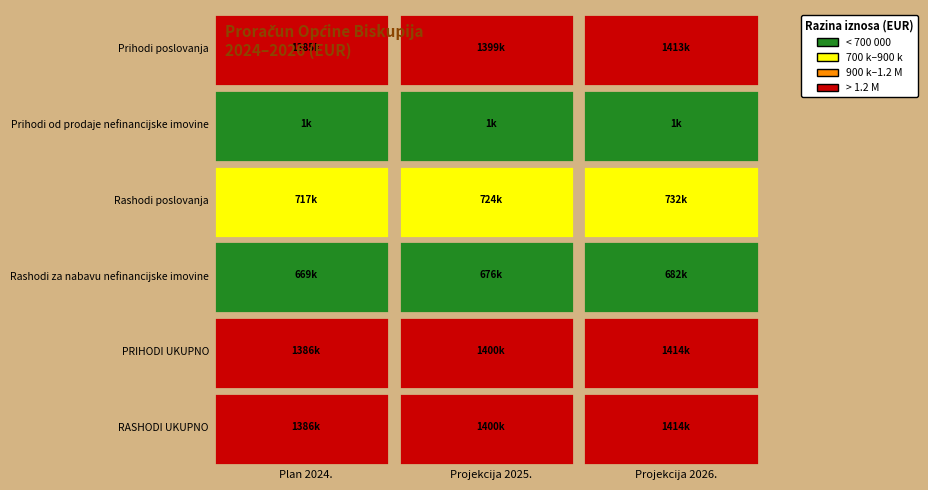

The RASHODI UKUPNO series shows 1414164.6 at 2. True or false?

True